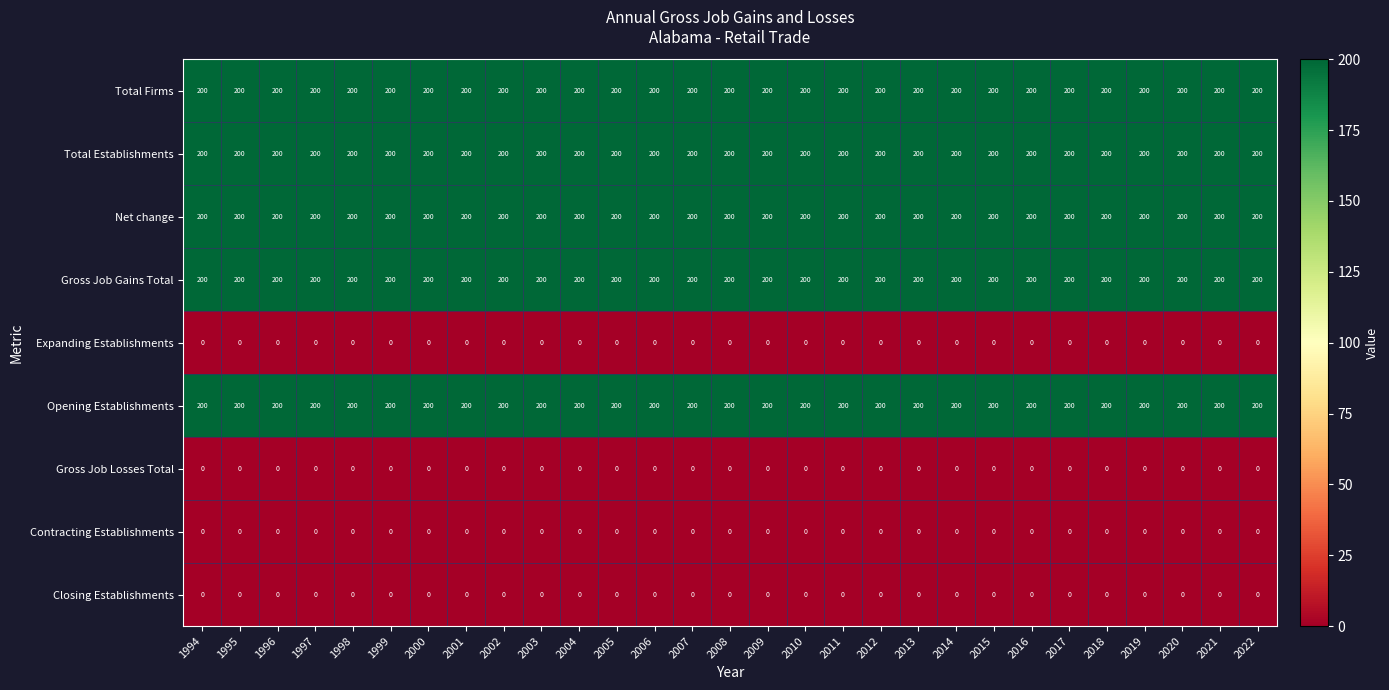

What is the total value across all series at 2000?

1000